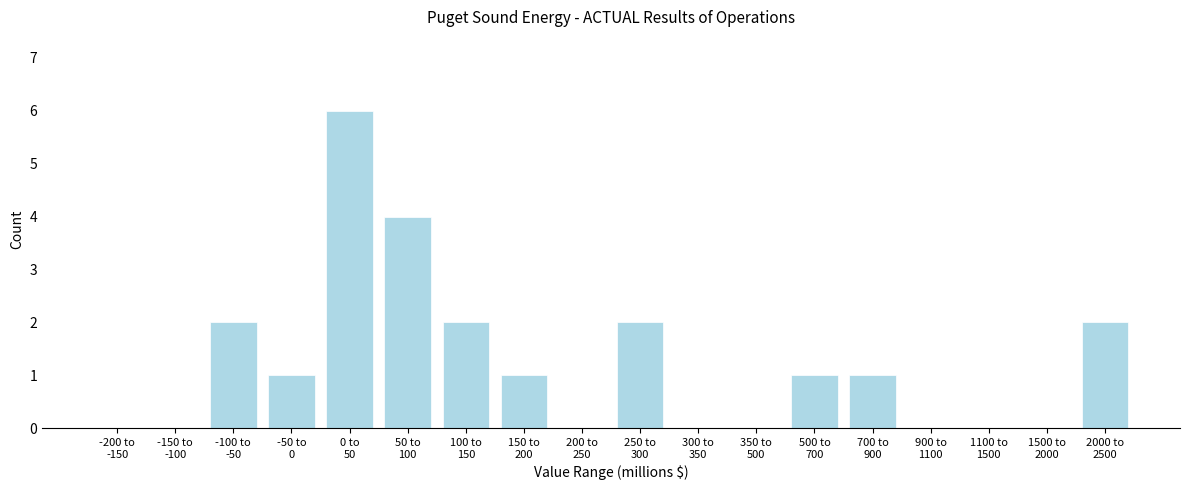

What is the sum of all values?

22